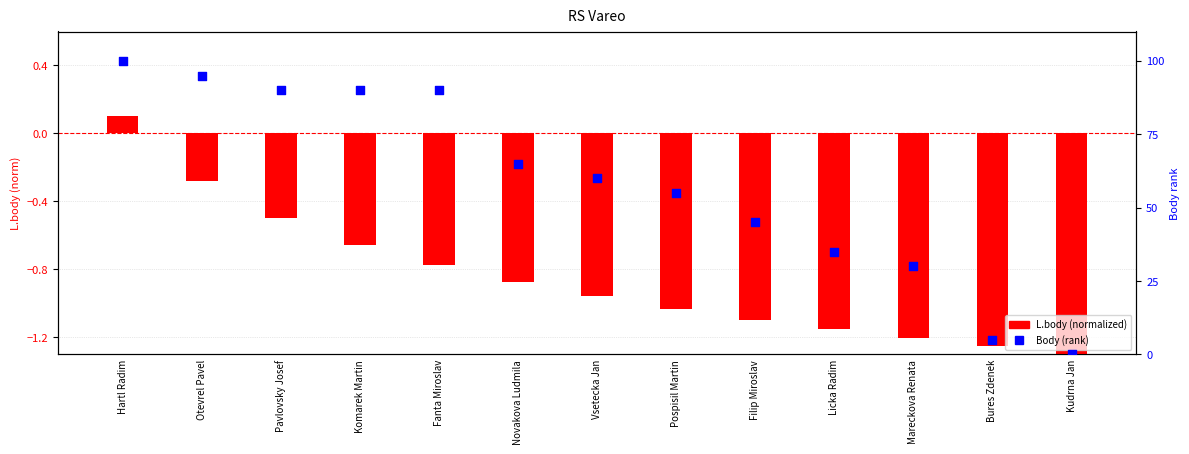

Which series reaches the minimum Y coordinate?

L.body (normalized)